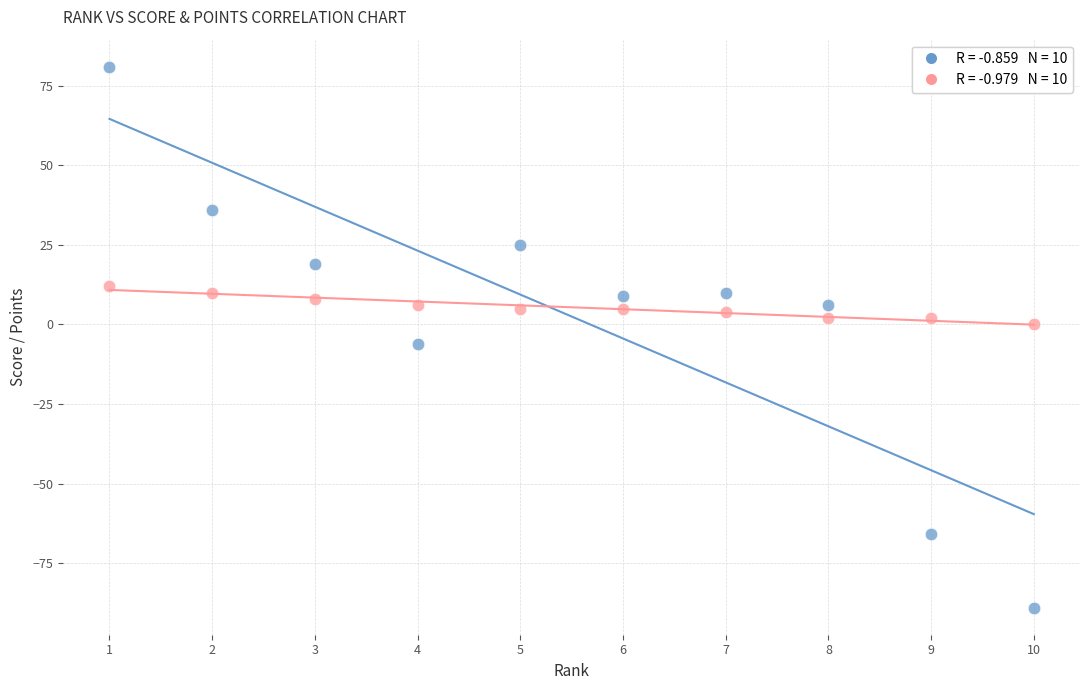

Across all data points, what is the range of Y values (max minus min)?

170